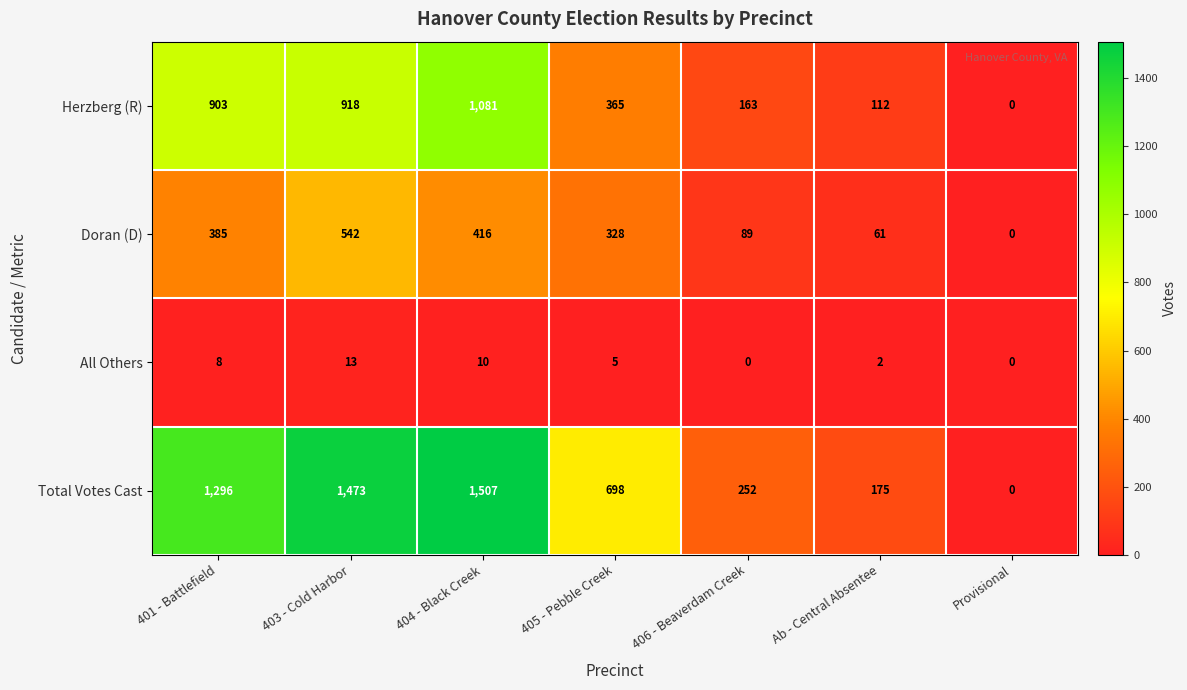

What is the highest value of the Herzberg (R) series?

1081